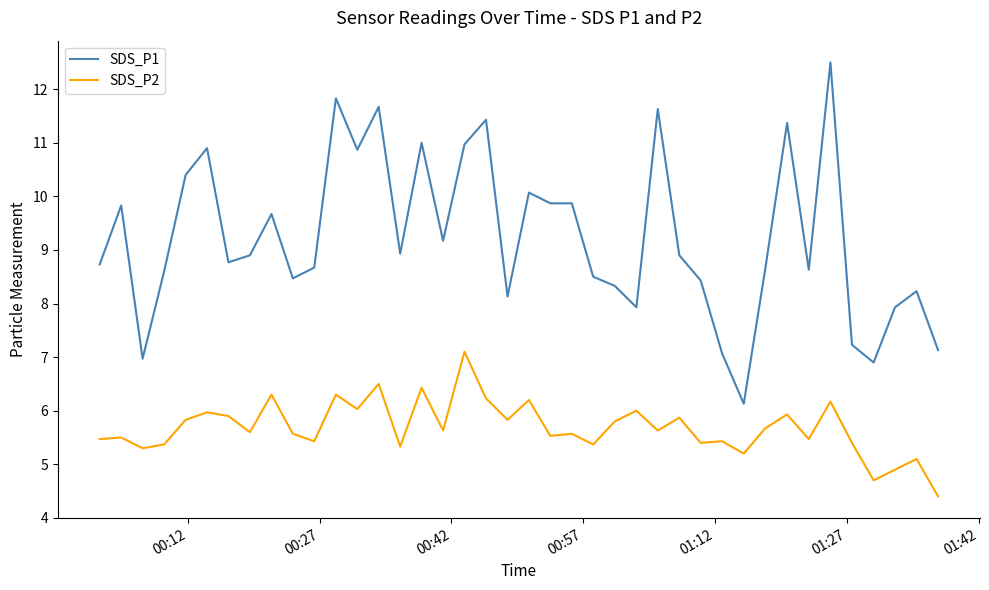

Which series has the largest range (max minus min)?

SDS_P1